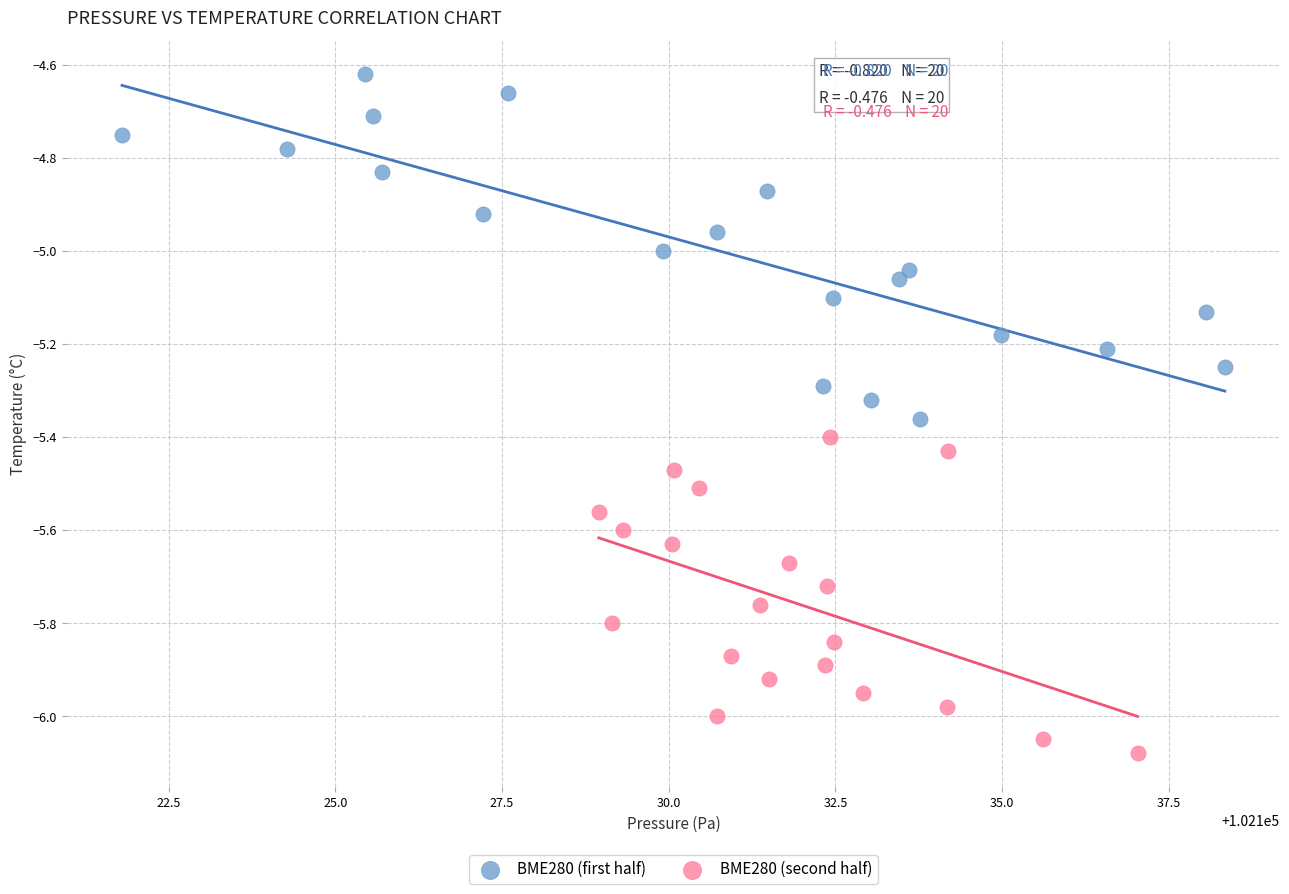

Which series reaches the minimum Y coordinate?

BME280 (second half)